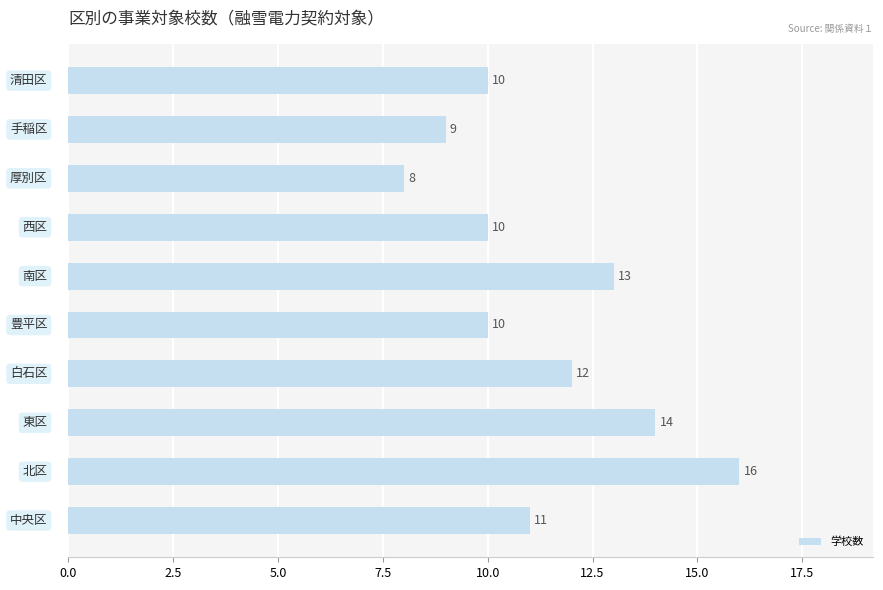

What is the sum of all values?

113